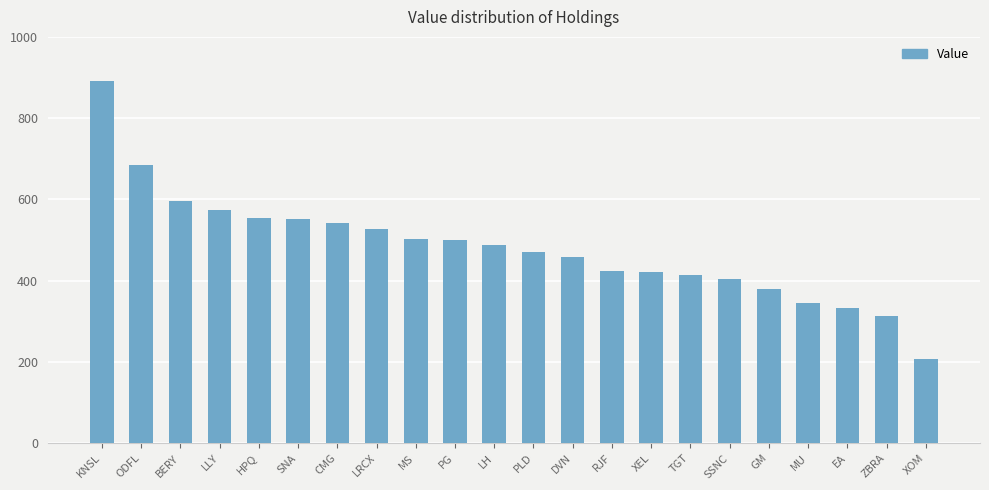

Where does the data first go above 489?

KNSL